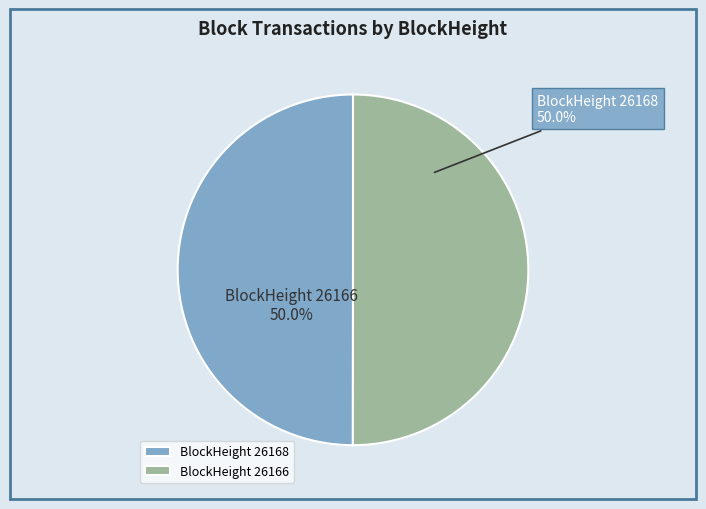

To the nearest percent, what is the difference between the largest and smallest slice percentages?

0%